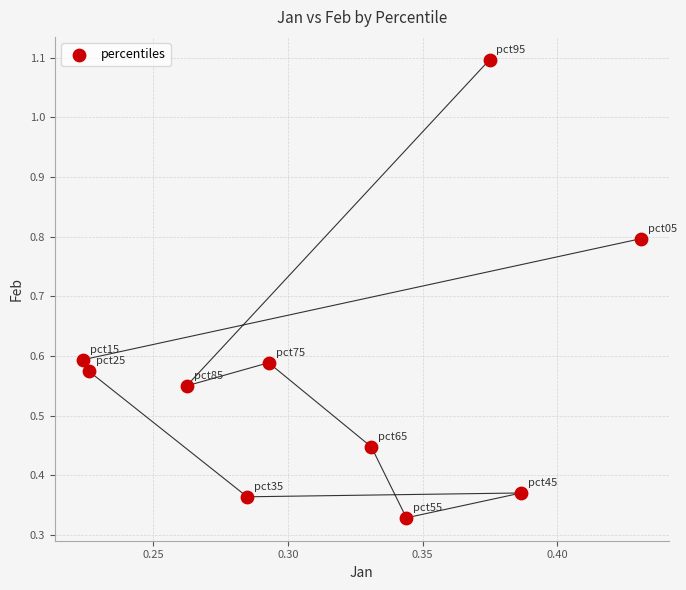

What is the range of Y values (max minus min)?

0.8